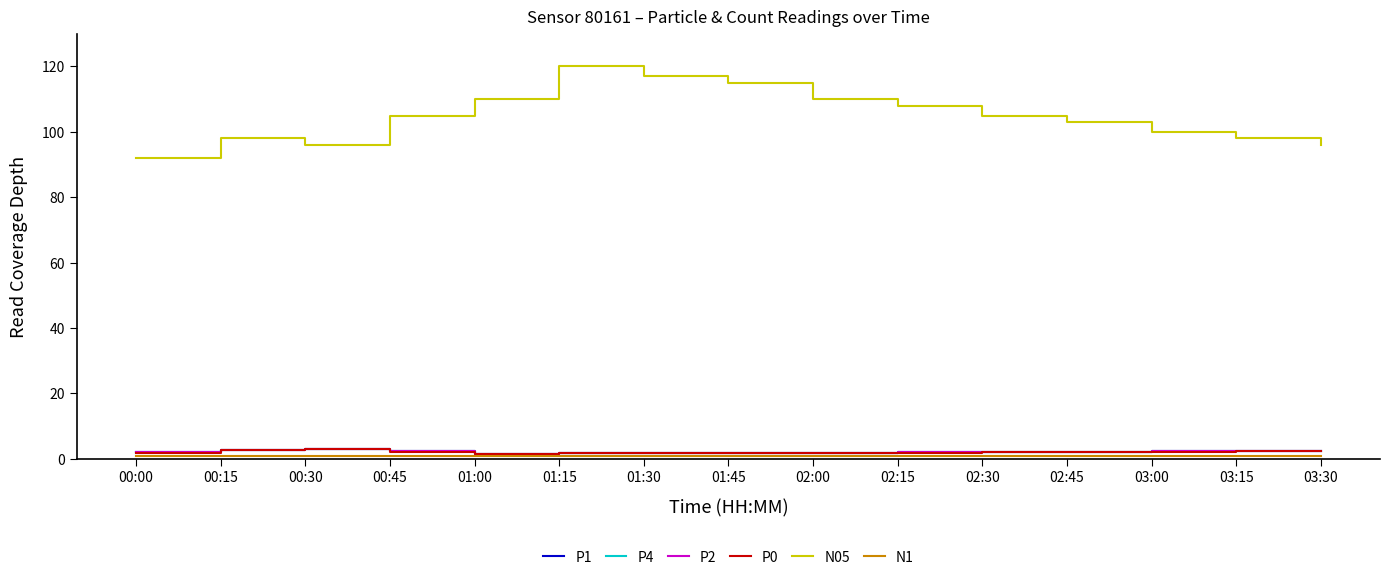

Reading right to left, what are all the values shown in this chart?

P1: 2.5	2.4	2.3	2.2	2.1	2.0	1.9	1.9	1.8	1.8	1.4	2.3	3.0	2.8	2.0
P4: 2.5	2.4	2.3	2.2	2.1	2.0	1.9	1.9	1.8	1.8	1.4	2.3	3.0	2.8	2.0
P2: 2.5	2.4	2.3	2.2	2.1	2.0	1.9	1.9	1.8	1.8	1.4	2.3	3.0	2.8	2.0
P0: 2.4	2.3	2.1	2.1	2.0	1.9	1.8	1.8	1.8	1.7	1.4	2.2	2.9	2.6	1.9
N05: 96.0	98.0	100.0	103.0	105.0	108.0	110.0	115.0	117.0	120.0	110.0	105.0	96.0	98.0	92.0
N1: 1.0	1.0	1.0	1.0	1.0	1.0	1.0	1.0	1.0	1.0	1.0	1.0	1.0	1.0	1.0